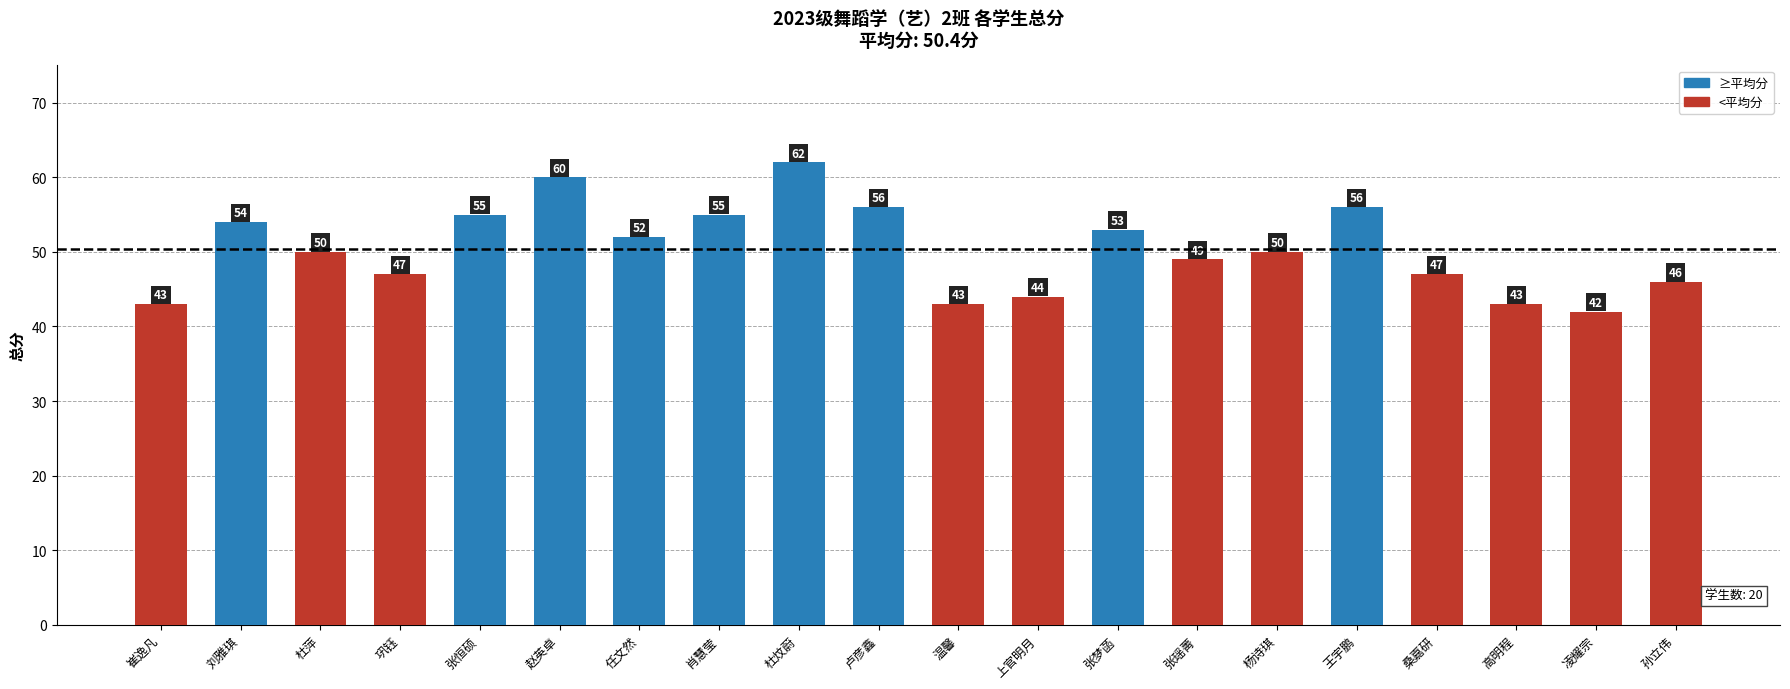

Is it true that the value at 任文然 is 30?

False